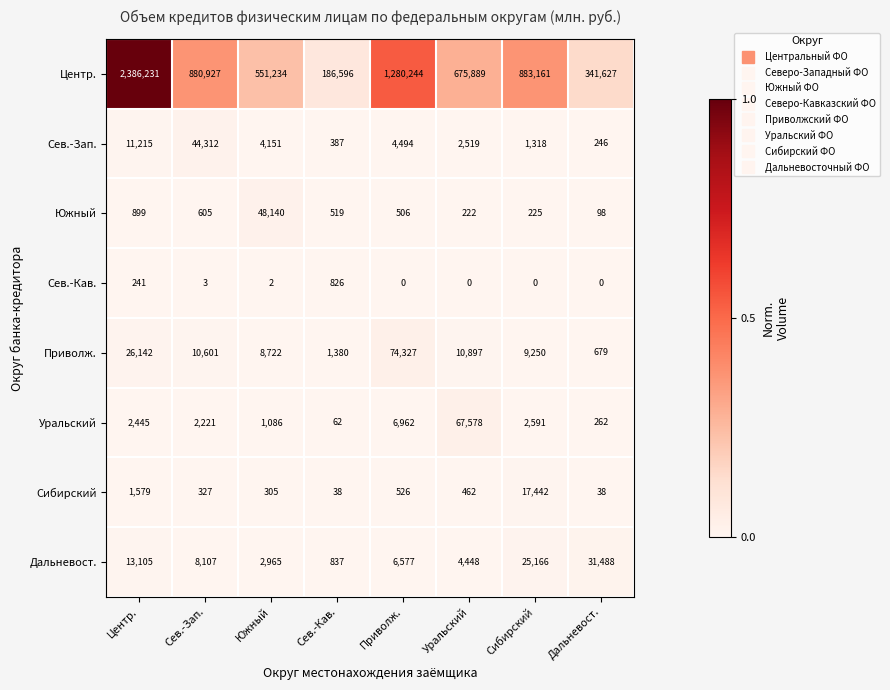

Which series has the largest total across all categories?

Центр.